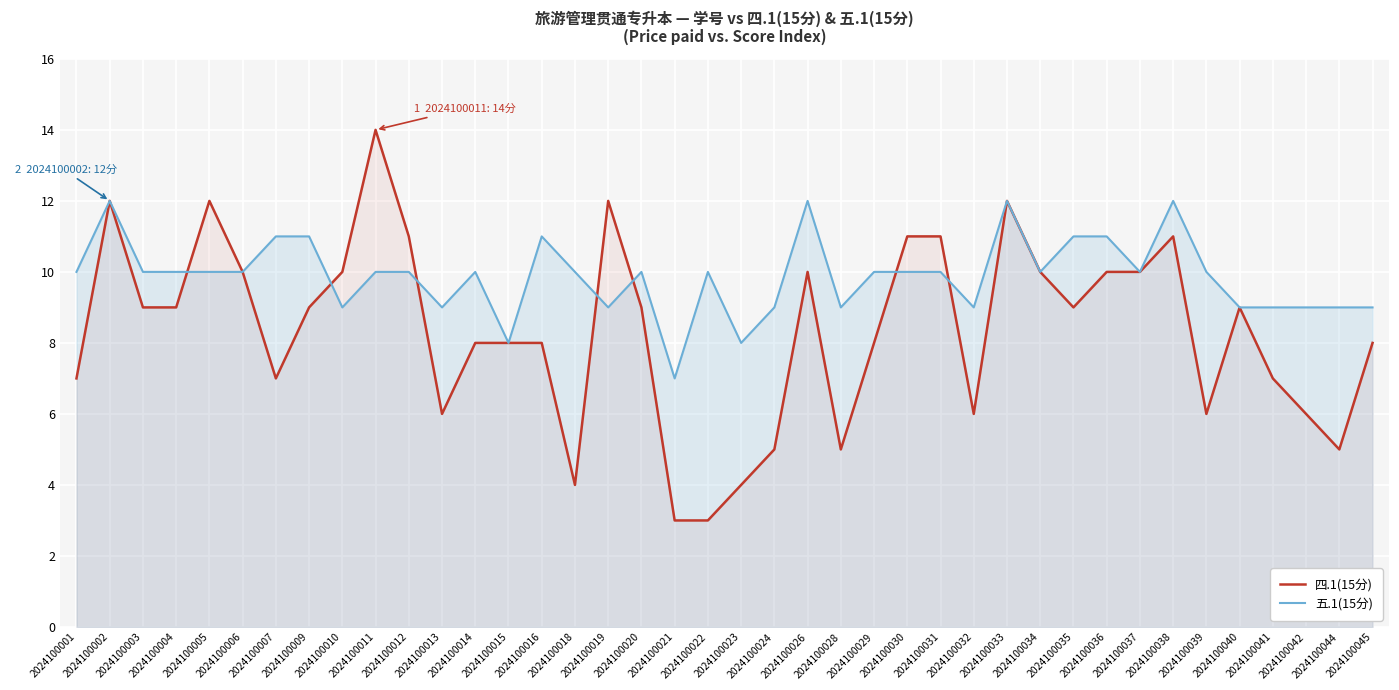

What is the spread (max minus min) of values at 2024100012?

1